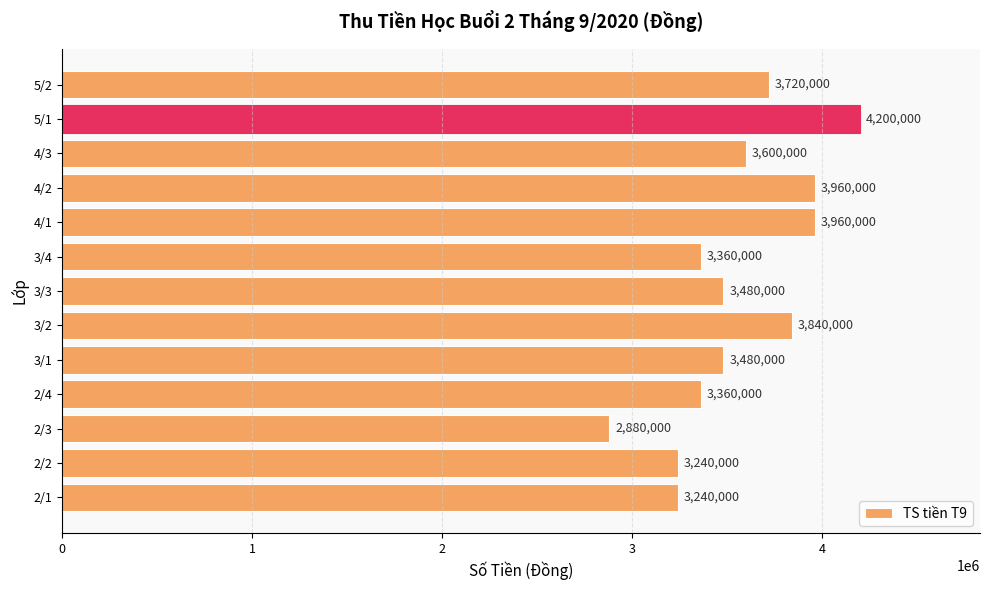

True or false: the data shows 4372775 at 2/4.

False